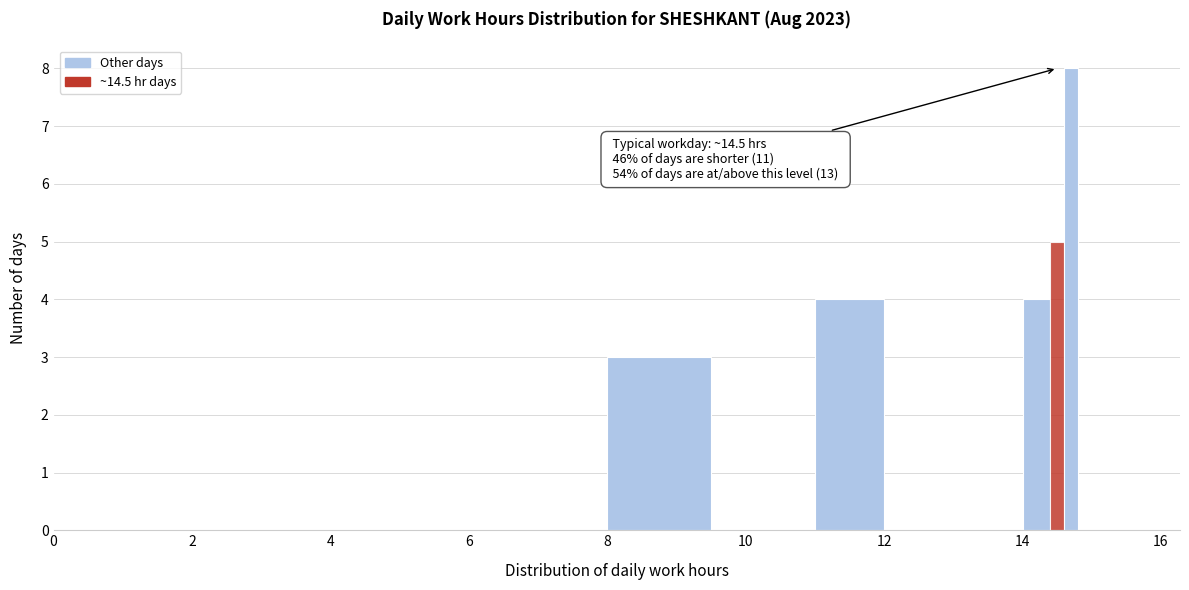

Around what value on the x-axis is the tallest bar? Give the approximate position of its centre, as read against the axis.

14.8